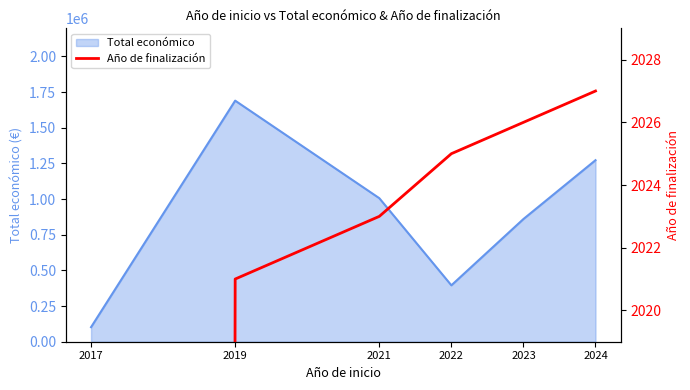

Rank the categories by Total económico value from highest to lowest.

2019, 2024, 2021, 2023, 2022, 2017